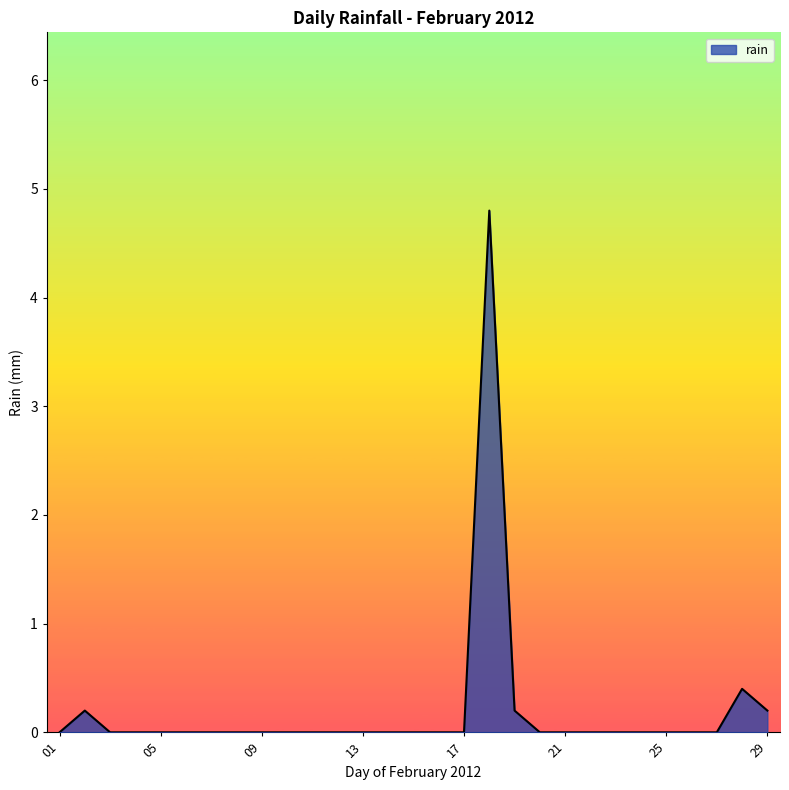

What is the greatest value displayed?

4.8